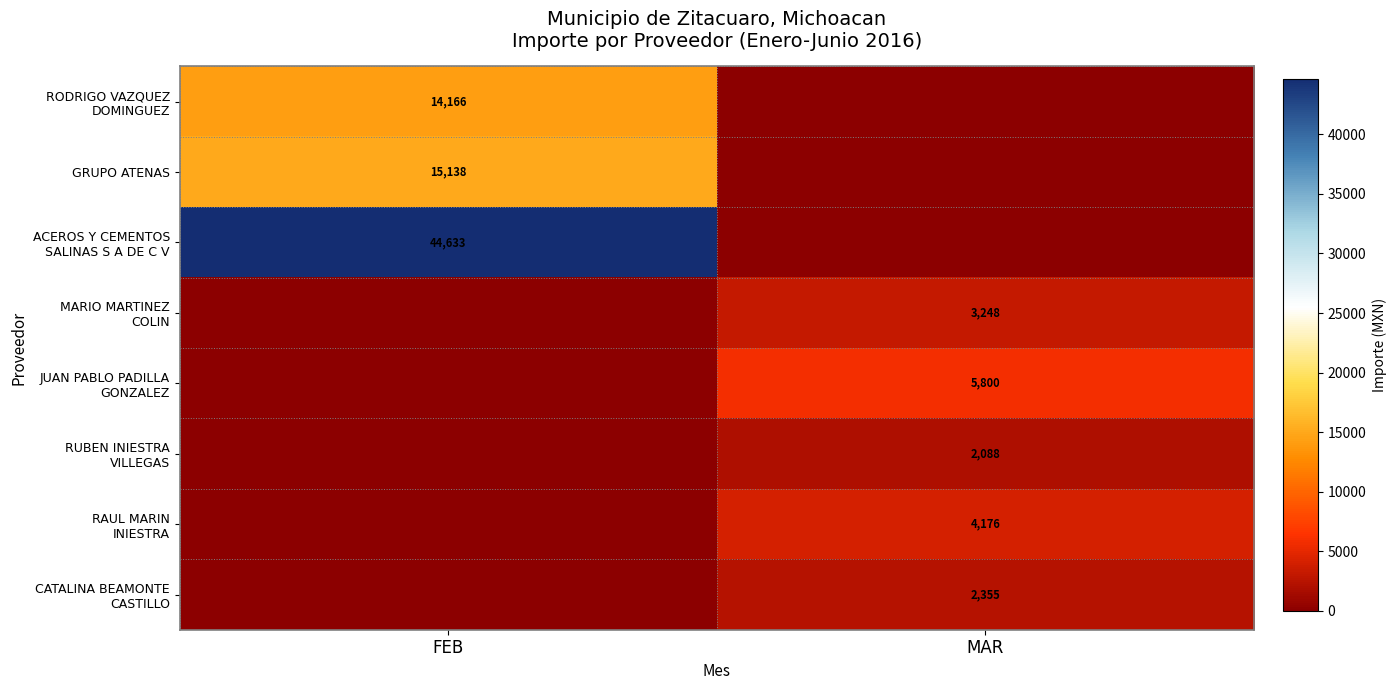

Which series has the widest spread of values?

ACEROS Y CEMENTOS SALINAS S A DE C V